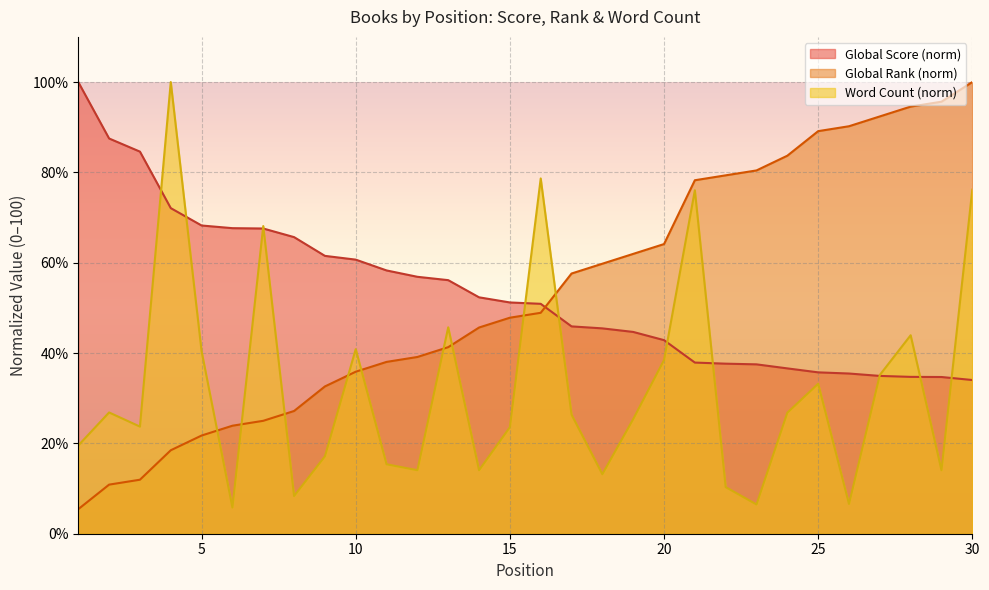

Between which two adjacent categories do Global Score and Word Count (k) first intersect?

3 and 4